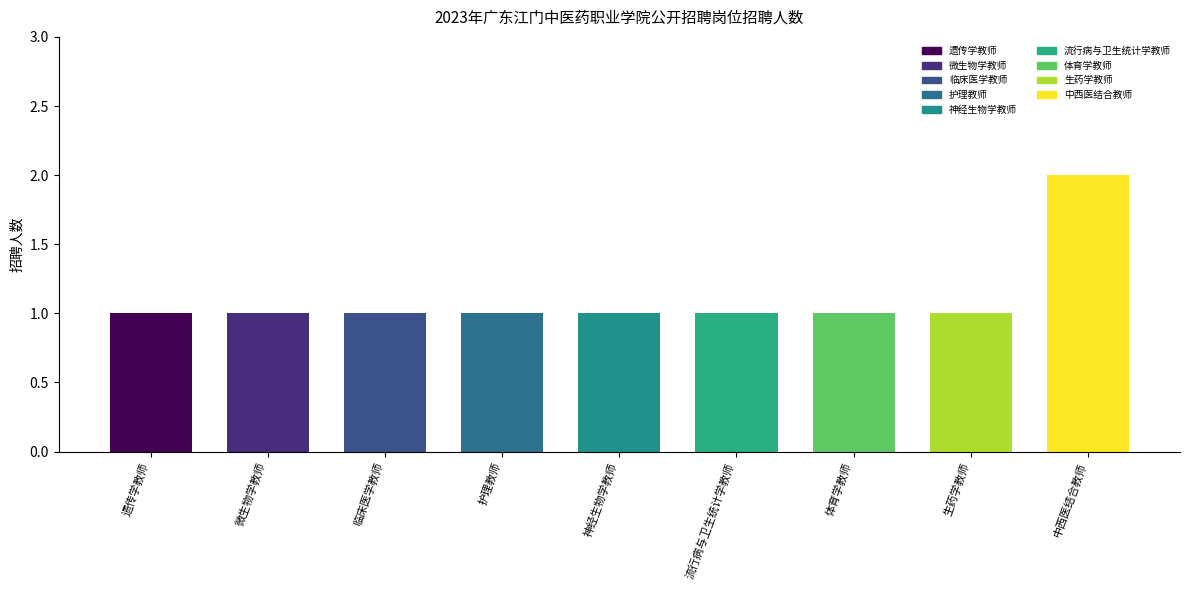

What is the maximum value shown in the chart?

2